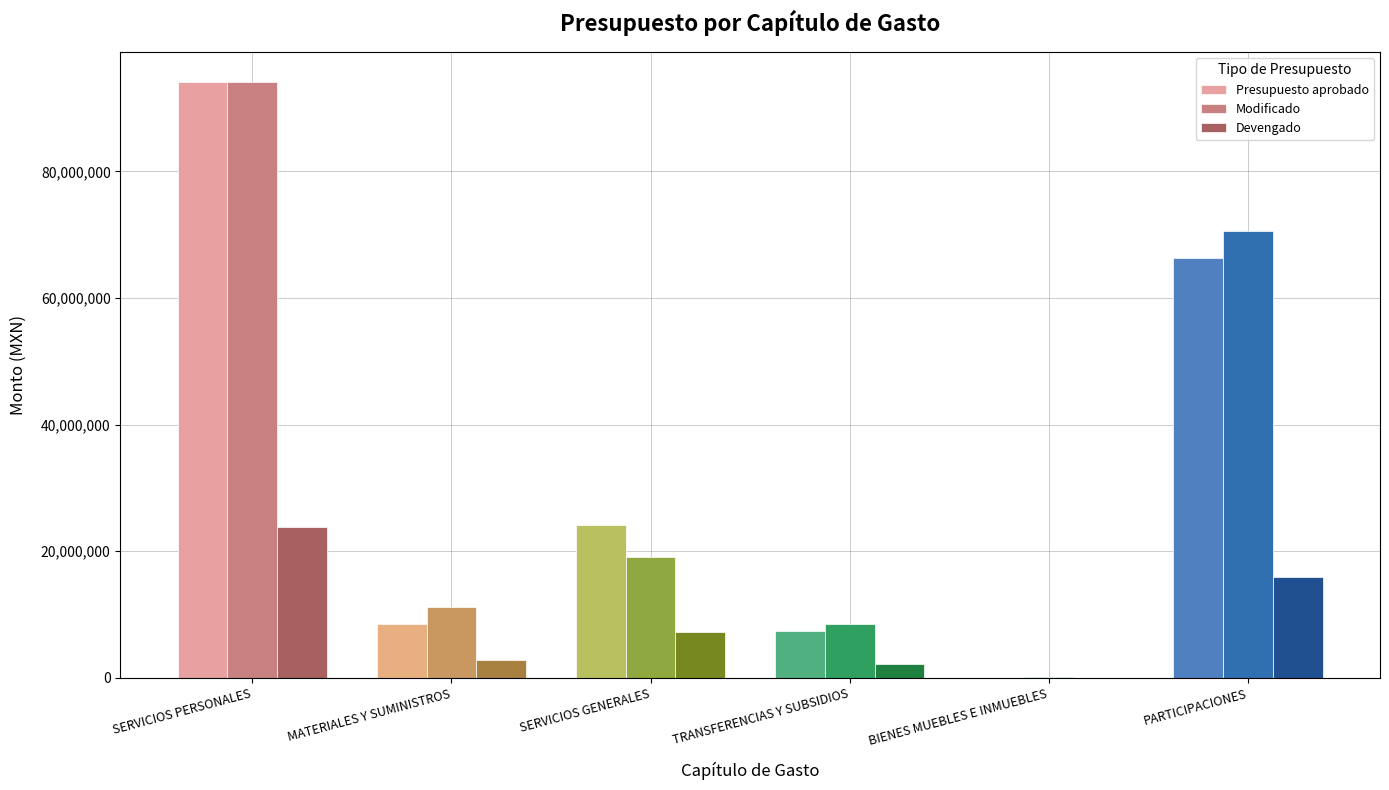

Is the value of Devengado at MATERIALES Y SUMINISTROS greater than the value of Presupuesto aprobado at SERVICIOS PERSONALES?

No